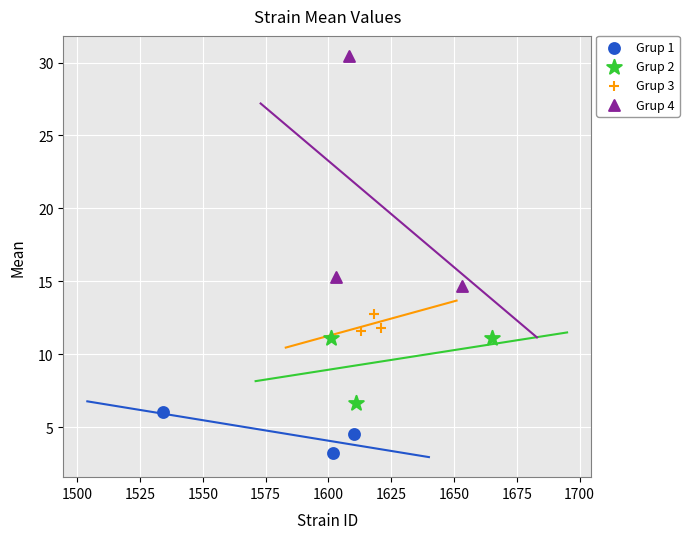

Which series reaches the maximum Y coordinate?

Grup 4